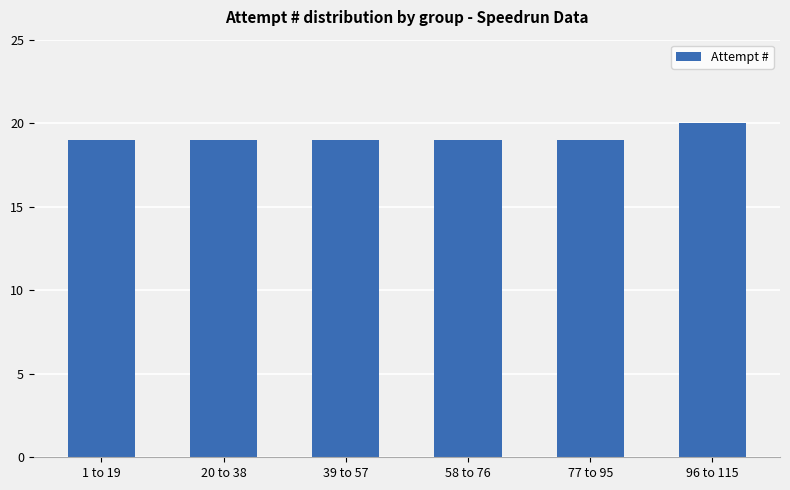

What is the maximum value shown in the chart?

20